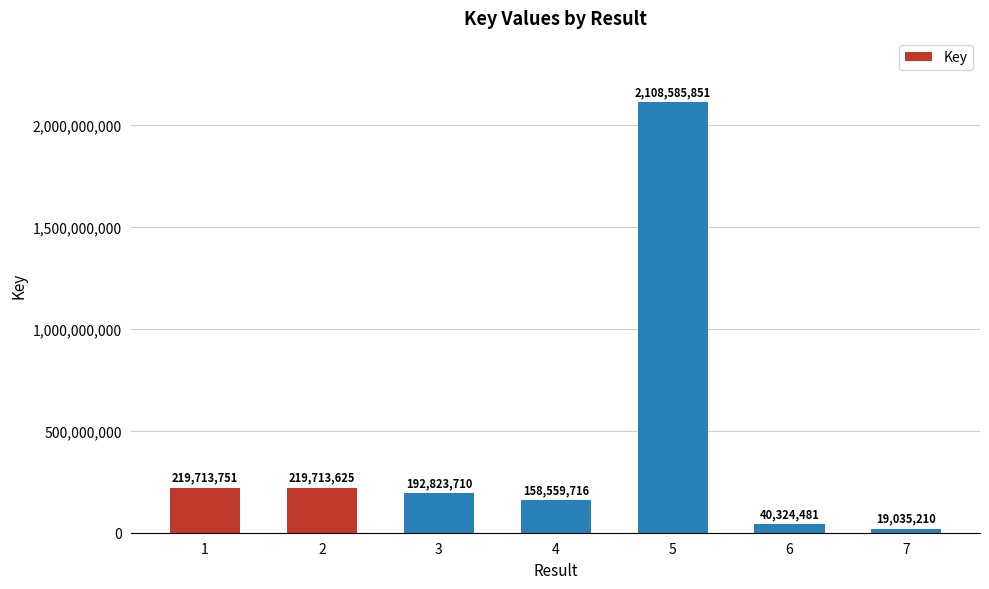

Is it true that the value at 2 is 219713625?

True